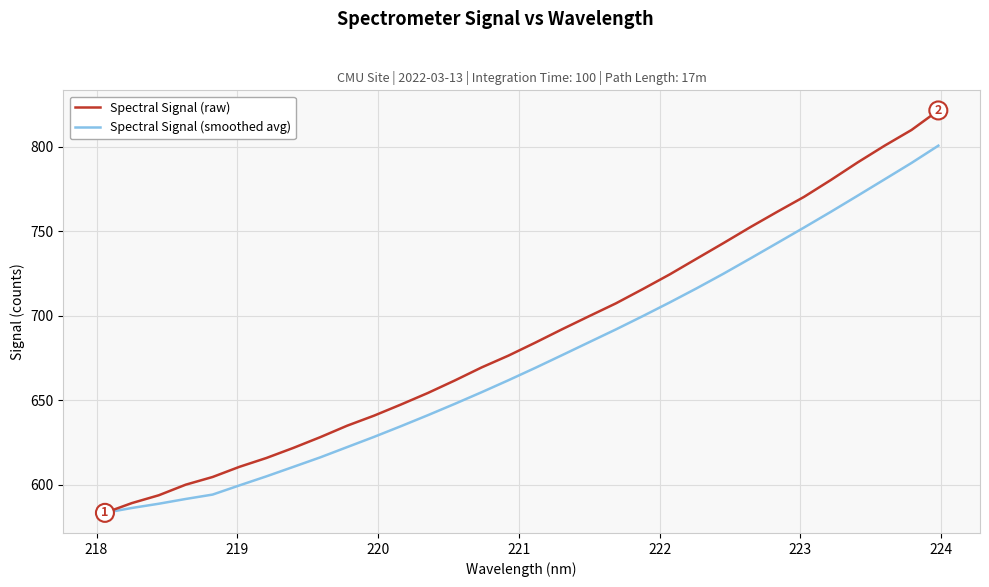

What is the maximum value for Spectral Signal (smoothed avg)?

800.7